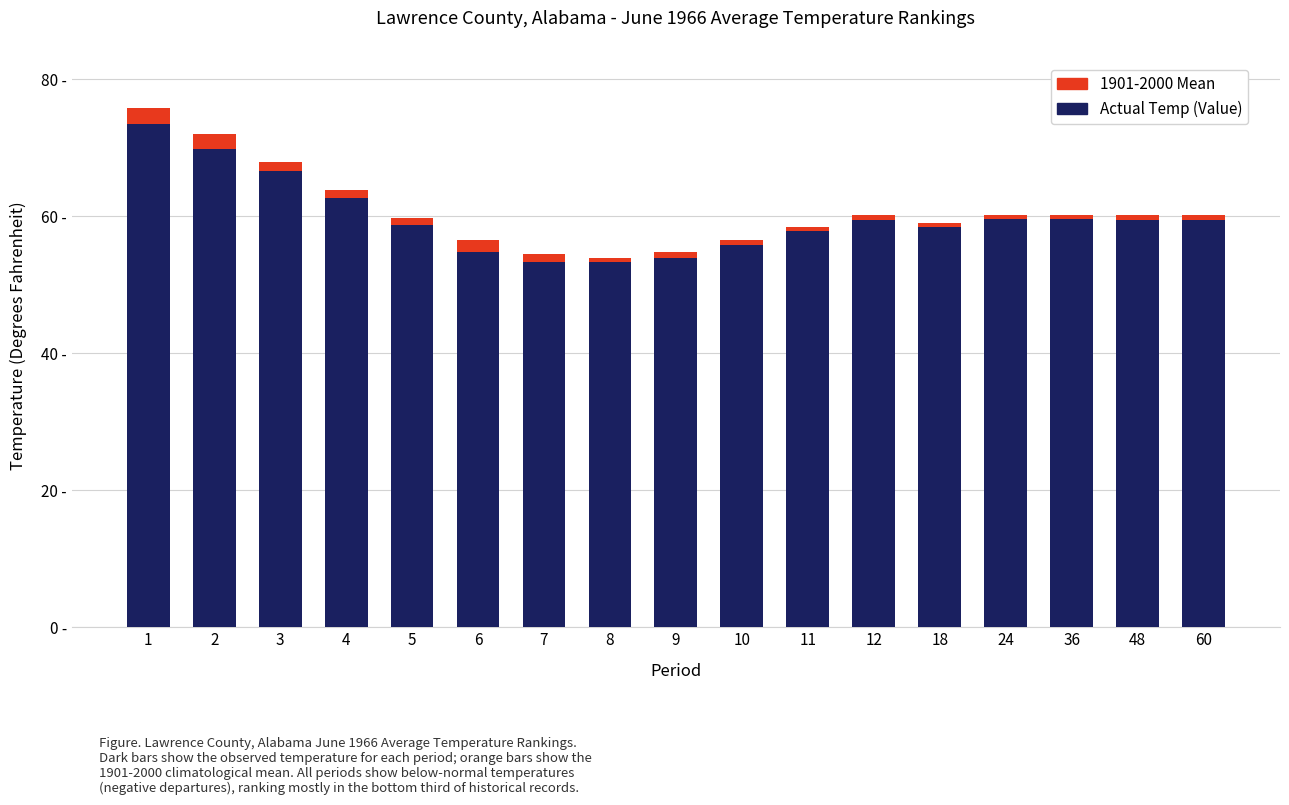

At how many categories does at least one series exceed 54?

14